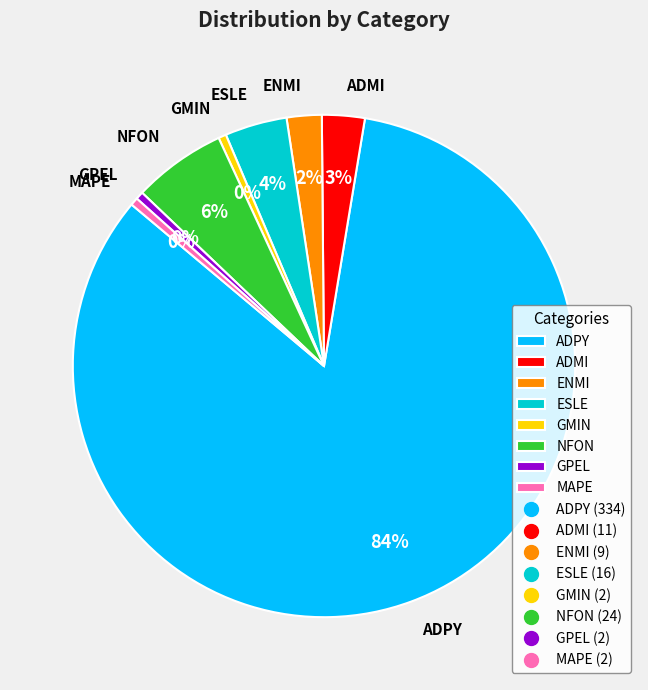

How many slices are in this pie chart?

8